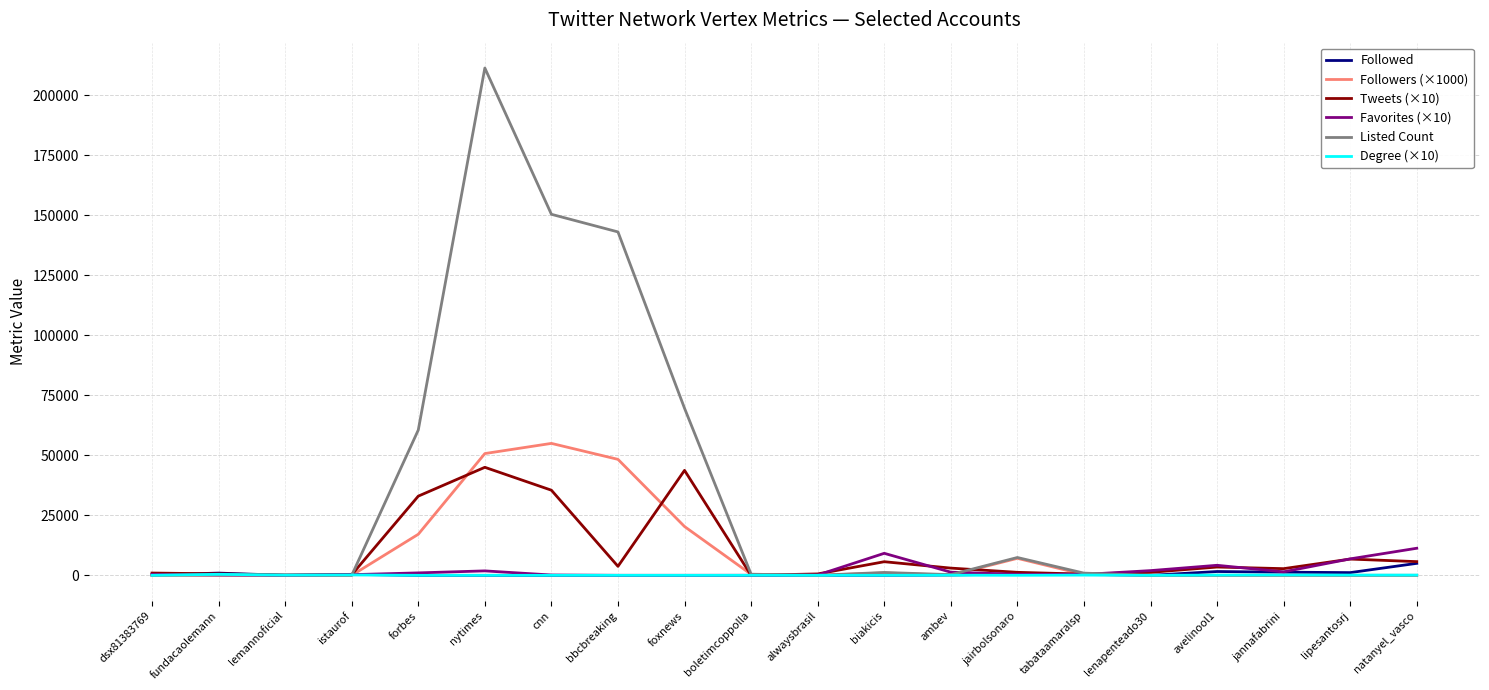

Is it true that Listed Count equals 0.0 at dsx81383769?

True